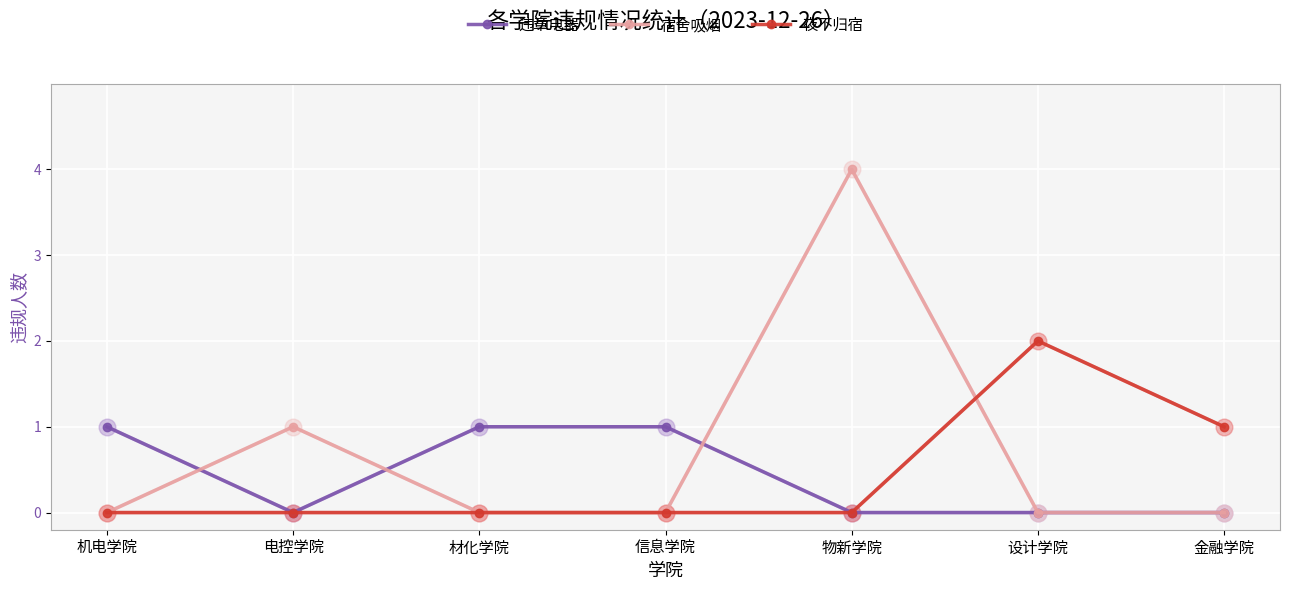

How many lines are shown in the chart?

3